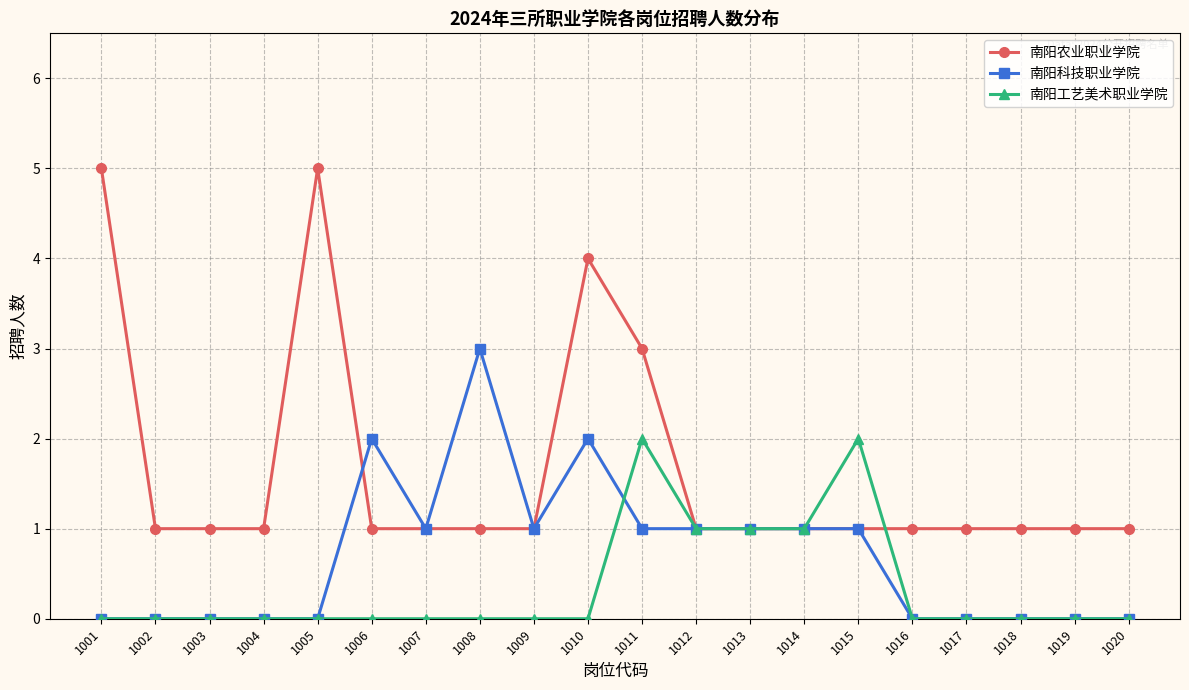

Reading left to right, transcribe all the data shown in this chart.

南阳农业职业学院: 5	1	1	1	5	1	1	1	1	4	3	1	1	1	1	1	1	1	1	1
南阳科技职业学院: 0	0	0	0	0	2	1	3	1	2	1	1	1	1	1	0	0	0	0	0
南阳工艺美术职业学院: 0	0	0	0	0	0	0	0	0	0	2	1	1	1	2	0	0	0	0	0